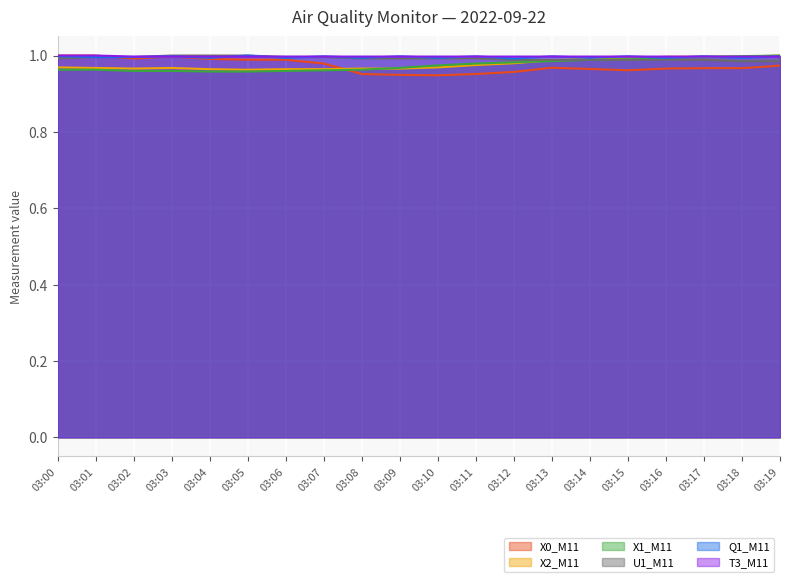

Reading right to left, what are all the values shown in this chart?

X0_M11: 03:19=1.0	03:18=1.0	03:17=1.0	03:16=1.0	03:15=1.0	03:14=1.0	03:13=1.0	03:12=1.0	03:11=1.0	03:10=0.9	03:09=0.9	03:08=1.0	03:07=1.0	03:06=1.0	03:05=1.0	03:04=1.0	03:03=1.0	03:02=1.0	03:01=1.0	03:00=1.0
X2_M11: 03:19=1.0	03:18=1.0	03:17=1.0	03:16=1.0	03:15=1.0	03:14=1.0	03:13=1.0	03:12=1.0	03:11=1.0	03:10=1.0	03:09=1.0	03:08=1.0	03:07=1.0	03:06=1.0	03:05=1.0	03:04=1.0	03:03=1.0	03:02=1.0	03:01=1.0	03:00=1.0
X1_M11: 03:19=1.0	03:18=1.0	03:17=1.0	03:16=1.0	03:15=1.0	03:14=1.0	03:13=1.0	03:12=1.0	03:11=1.0	03:10=1.0	03:09=1.0	03:08=1.0	03:07=1.0	03:06=1.0	03:05=1.0	03:04=1.0	03:03=1.0	03:02=1.0	03:01=1.0	03:00=1.0
U1_M11: 03:19=1.0	03:18=1.0	03:17=1.0	03:16=1.0	03:15=1.0	03:14=1.0	03:13=1.0	03:12=1.0	03:11=1.0	03:10=1.0	03:09=1.0	03:08=1.0	03:07=1.0	03:06=1.0	03:05=1.0	03:04=1.0	03:03=1.0	03:02=1.0	03:01=1.0	03:00=1.0
Q1_M11: 03:19=1.0	03:18=1.0	03:17=1.0	03:16=1.0	03:15=1.0	03:14=1.0	03:13=1.0	03:12=1.0	03:11=1.0	03:10=1.0	03:09=1.0	03:08=1.0	03:07=1.0	03:06=1.0	03:05=1.0	03:04=1.0	03:03=1.0	03:02=1.0	03:01=1.0	03:00=1.0
T3_M11: 03:19=1.0	03:18=1.0	03:17=1.0	03:16=1.0	03:15=1.0	03:14=1.0	03:13=1.0	03:12=1.0	03:11=1.0	03:10=1.0	03:09=1.0	03:08=1.0	03:07=1.0	03:06=1.0	03:05=1.0	03:04=1.0	03:03=1.0	03:02=1.0	03:01=1.0	03:00=1.0